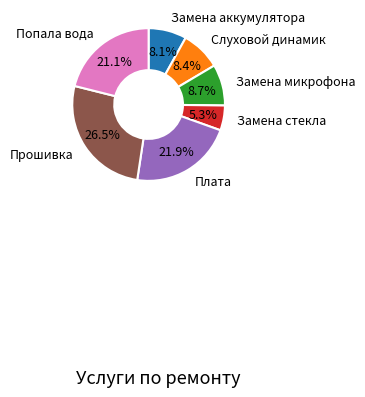

Is there a majority slice in this chart?

No